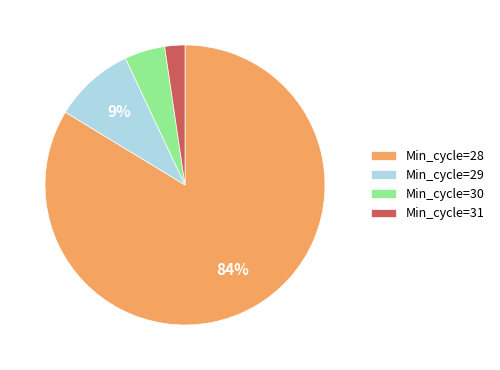

Is the sum of Min_cycle=28 and Min_cycle=29 greater than half?

Yes